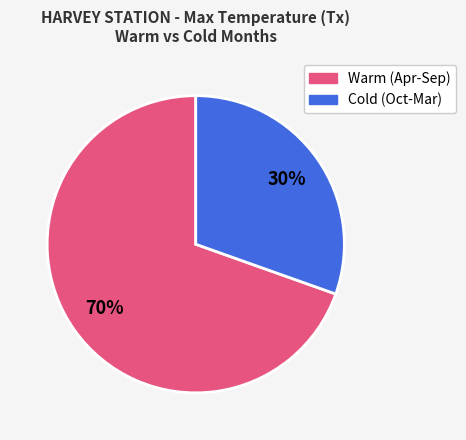

Is there any slice that represents more than half of the pie?

Yes